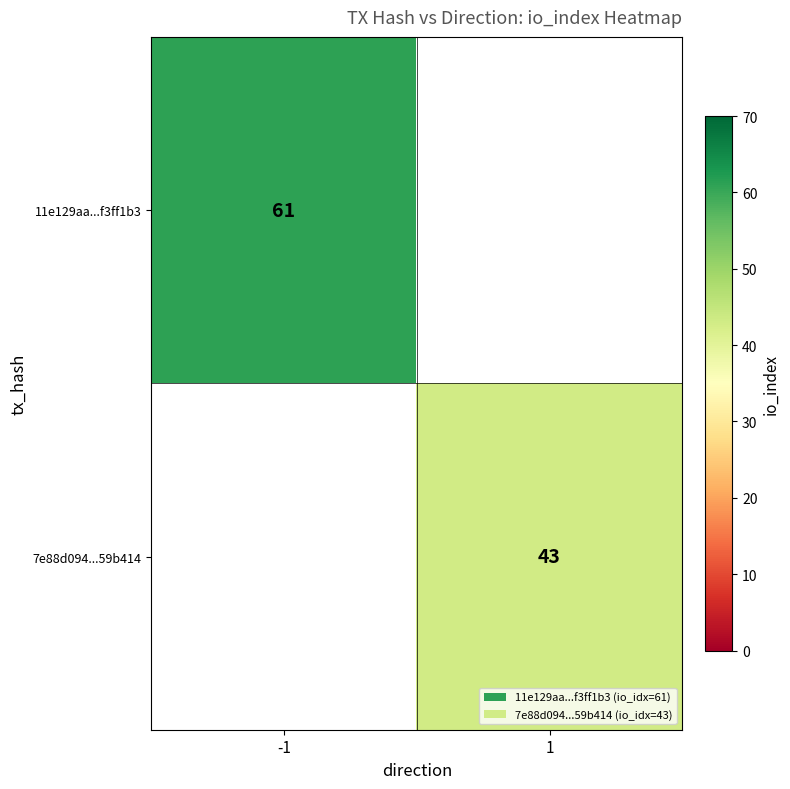

Is it true that 7e88d094...59b414 equals 43 at 1?

True